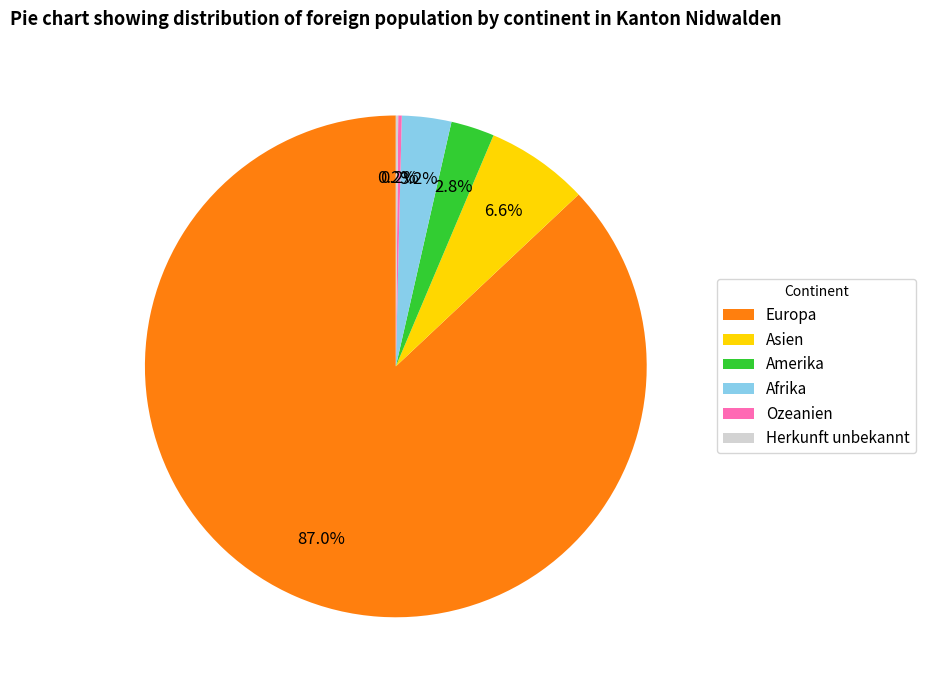

Is it true that Asien is 1% of the pie?

False